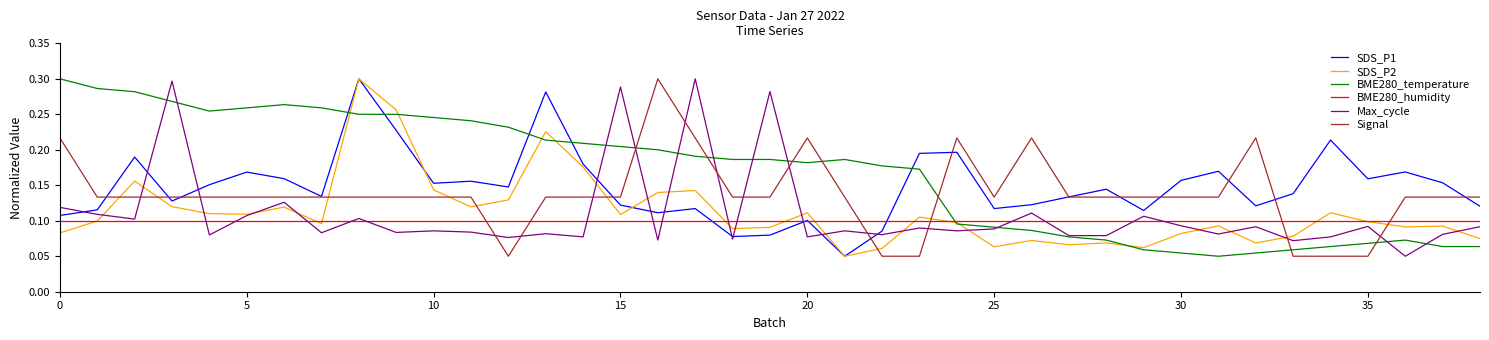

At how many categories does at least one series exceed 0?

39